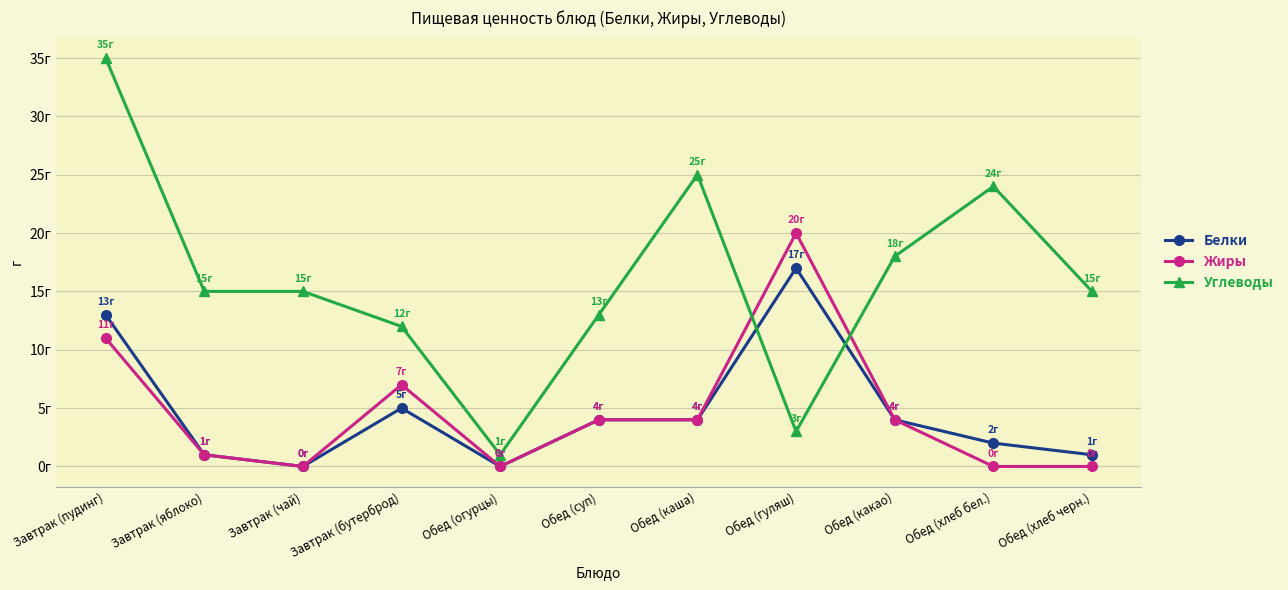

The Углеводы series shows 6 at Завтрак (яблоко). True or false?

False